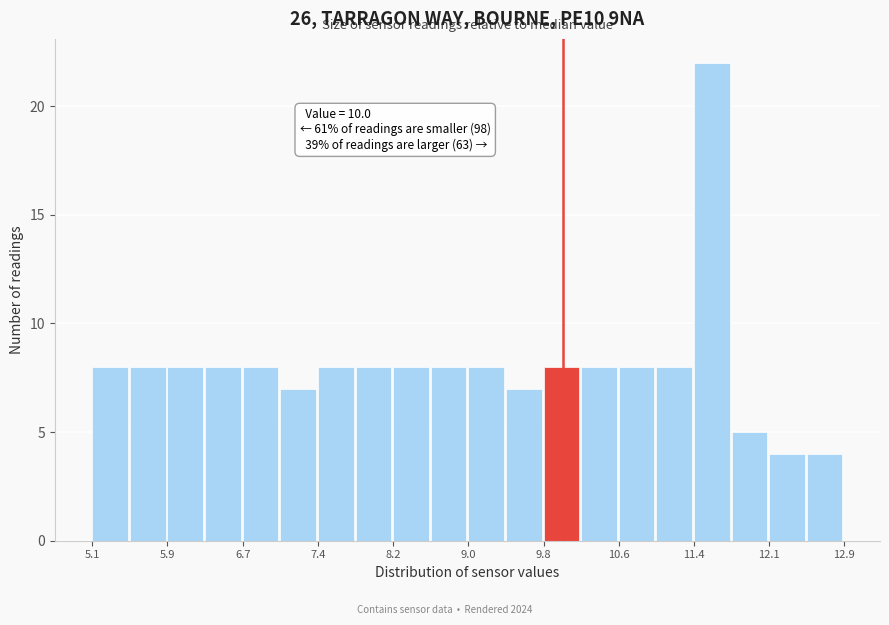

Read against the x-axis, roughly where is the centre of the tallest bar?

11.5